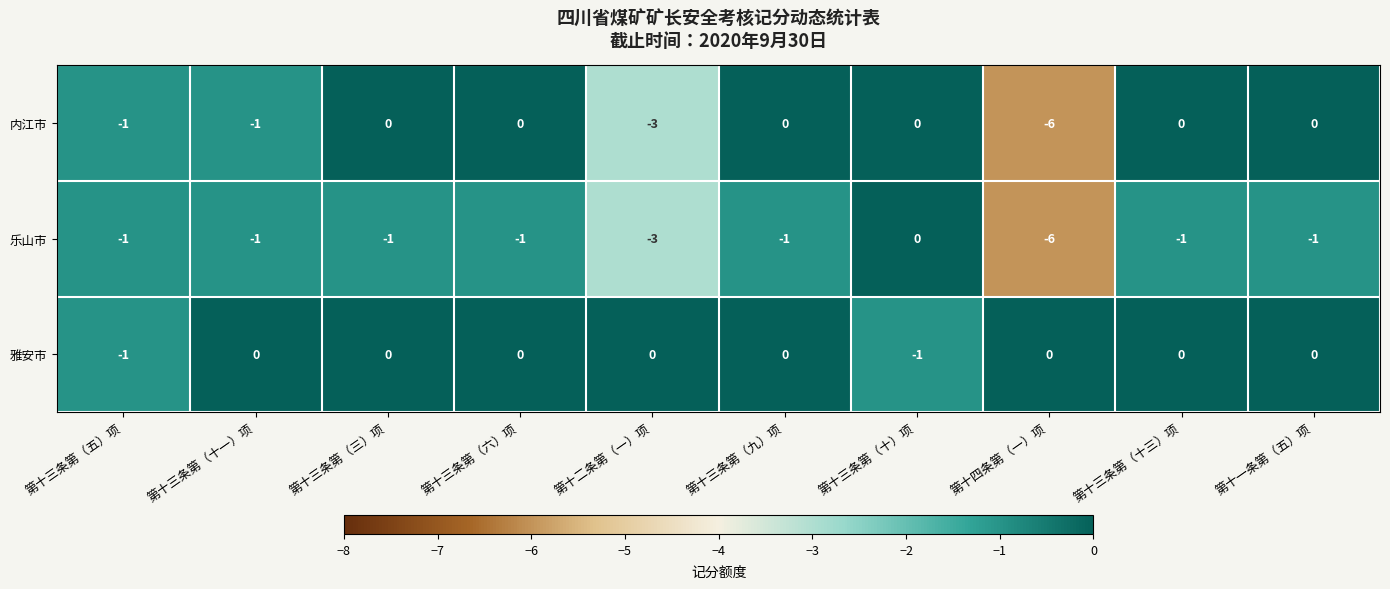

The value of 雅安市 at 第十一条第（五）项 is 1. True or false?

False